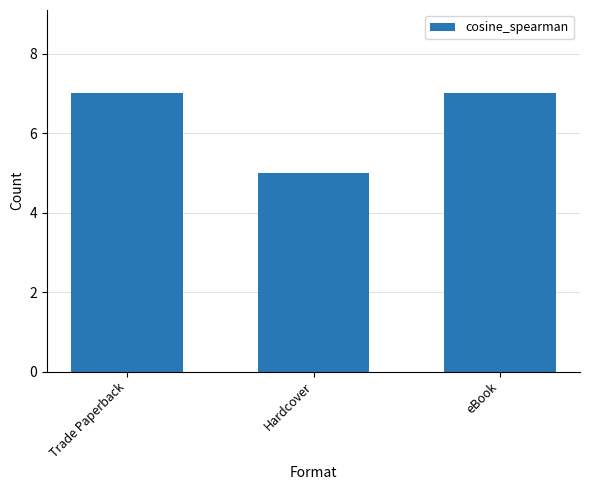

What is the change in value from Trade Paperback to Hardcover?

-2